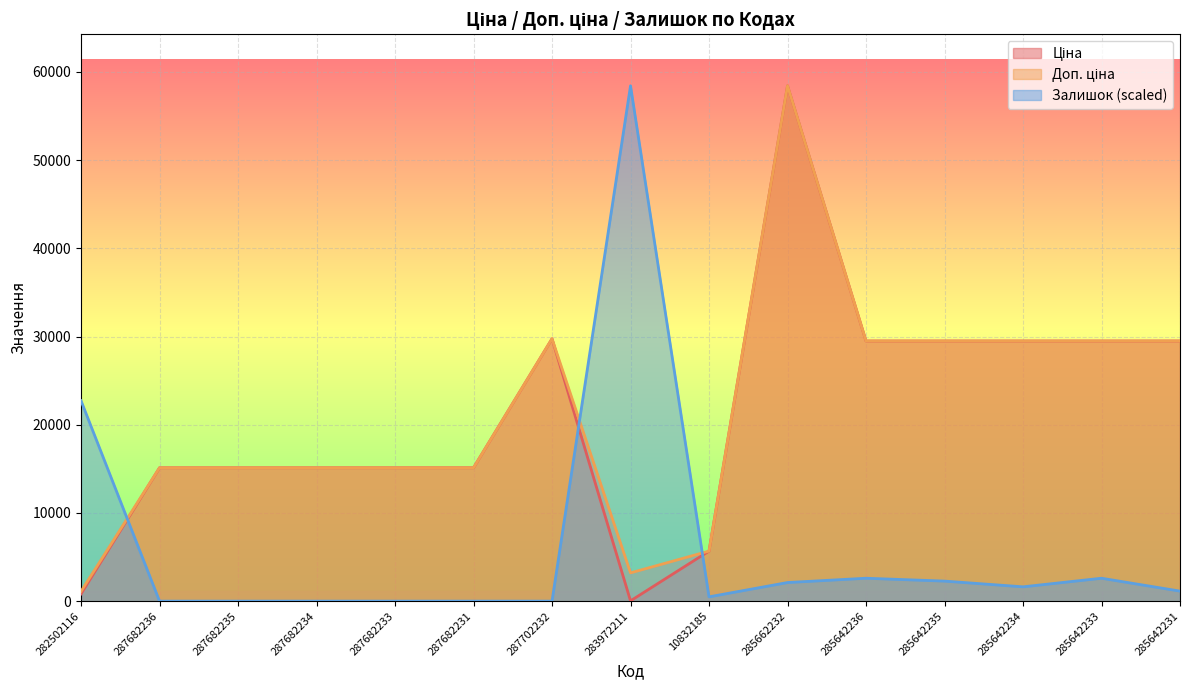

What are all the series names shown in the legend?

Ціна, Доп. ціна, Залишок